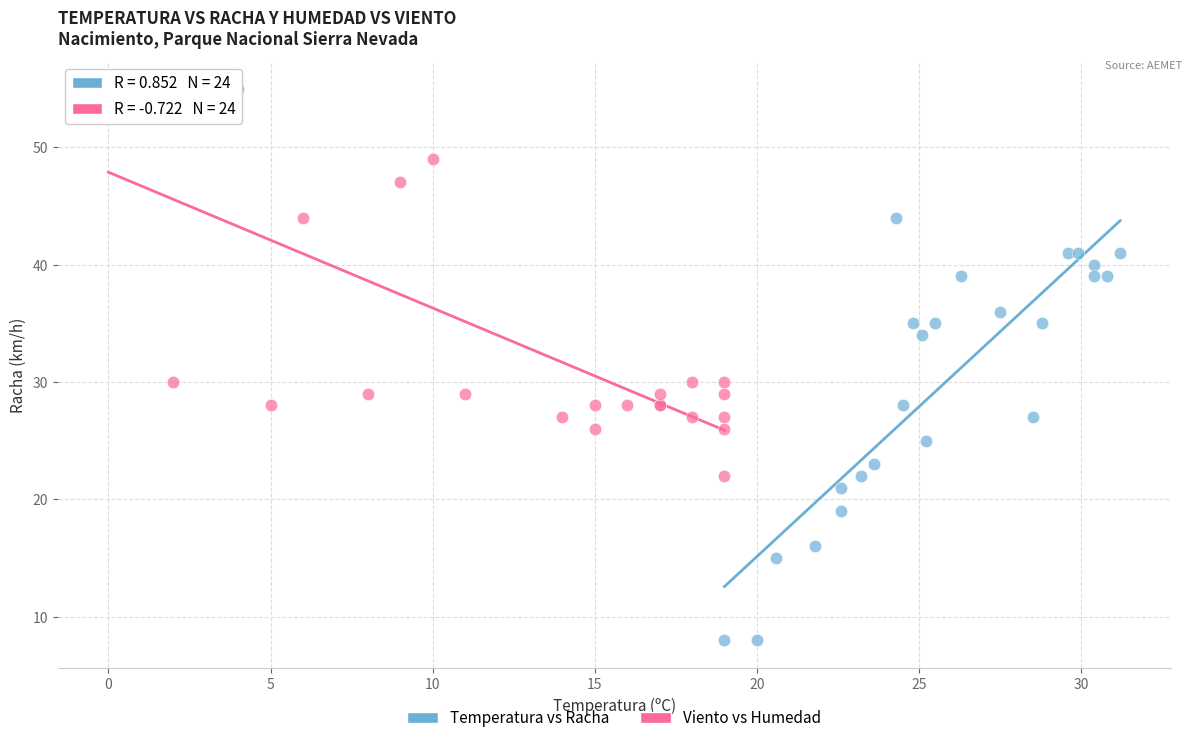

What are all the series names shown in the legend?

Temperatura vs Racha, Viento vs Humedad